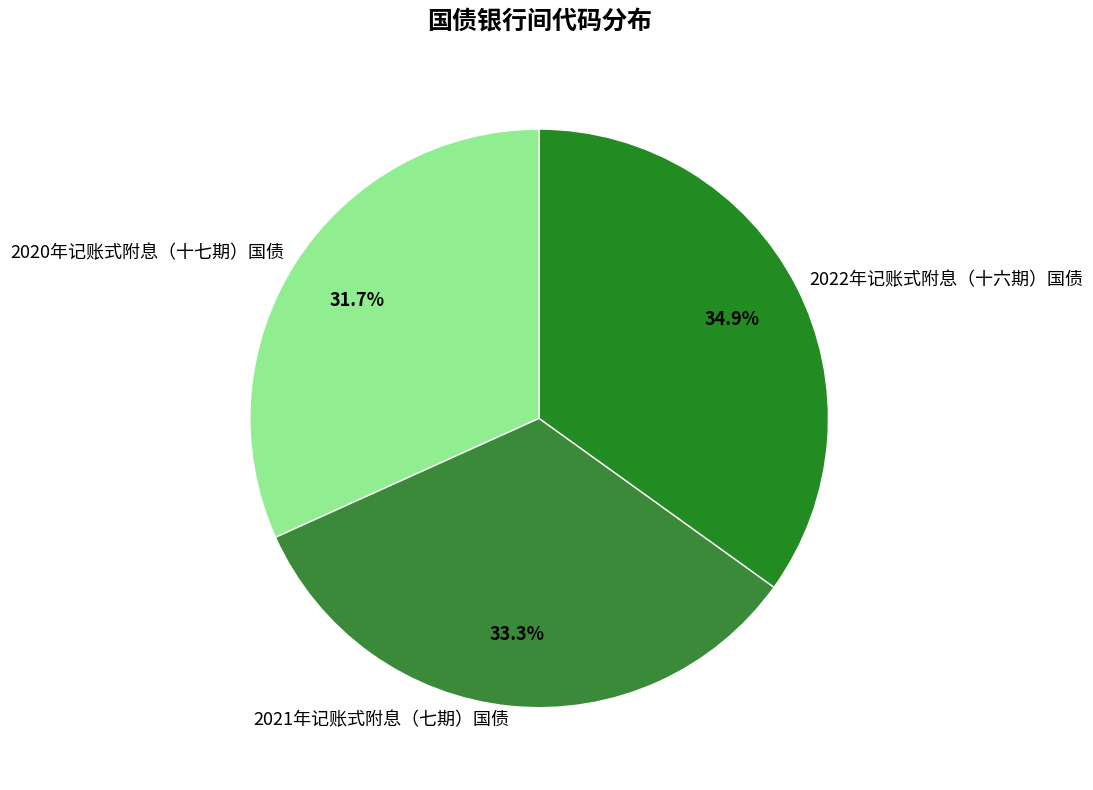

To the nearest percent, what is the average slice percentage?

33%